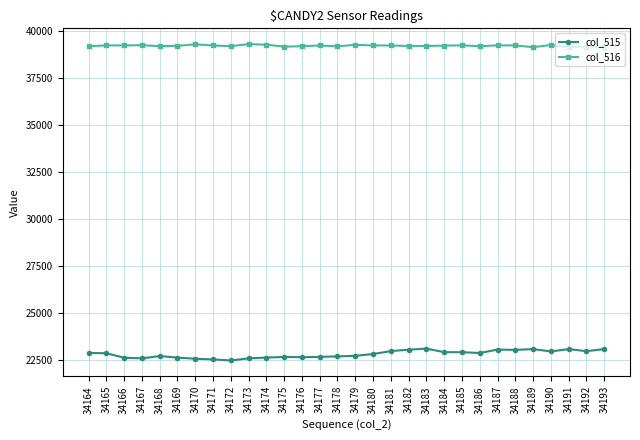

True or false: col_516 and col_515 intersect in this chart.

False